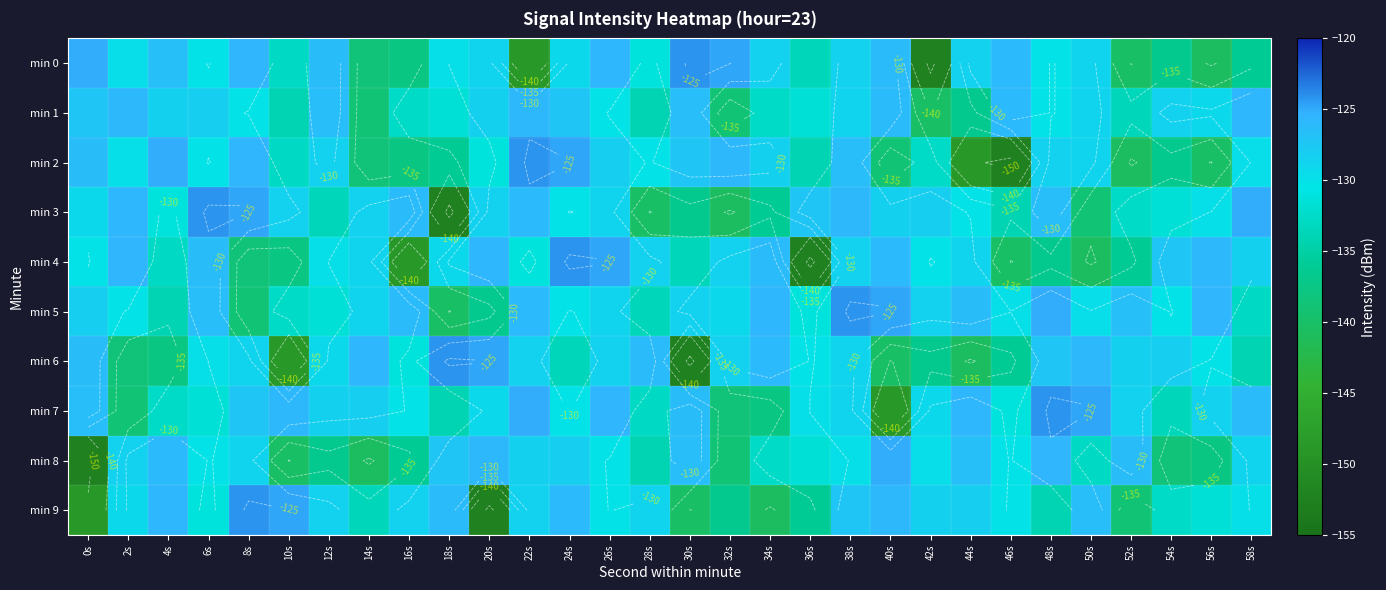

The value of min 9 at 12s is -128.6. True or false?

True